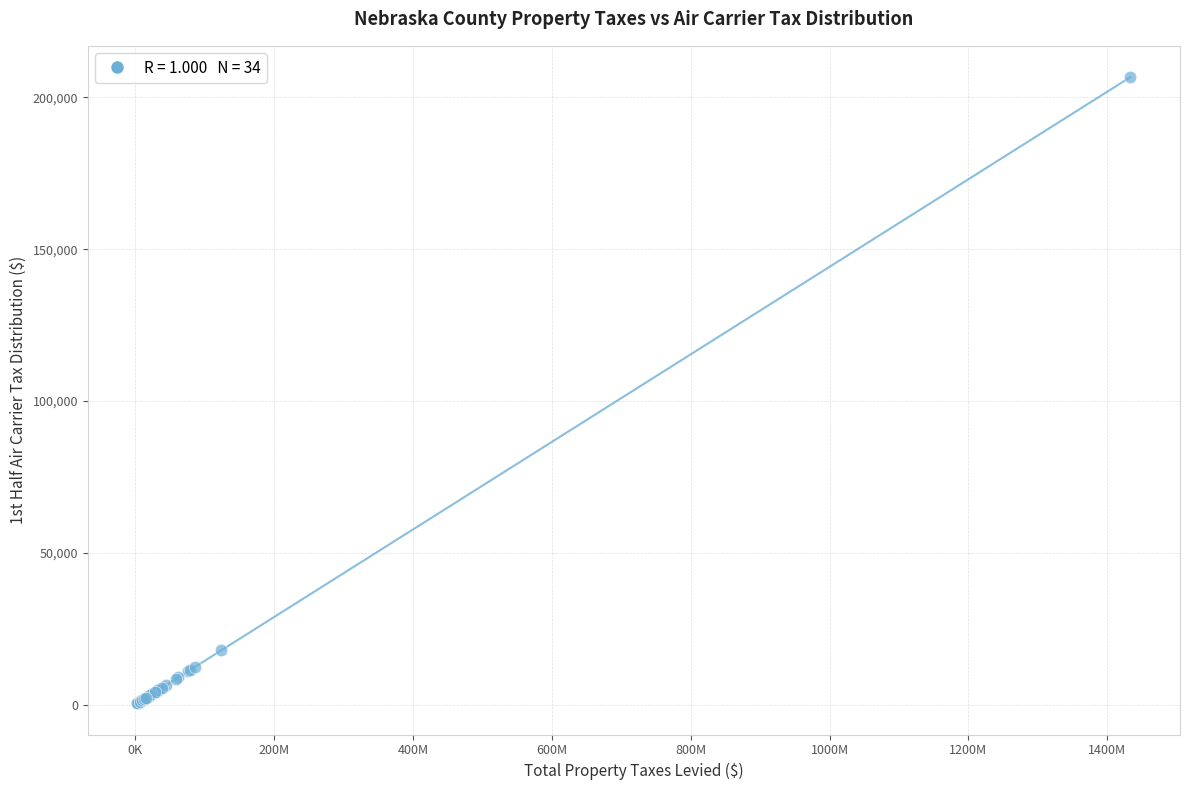

What Y value in the scatter plot is closest to 103559?

17900.0